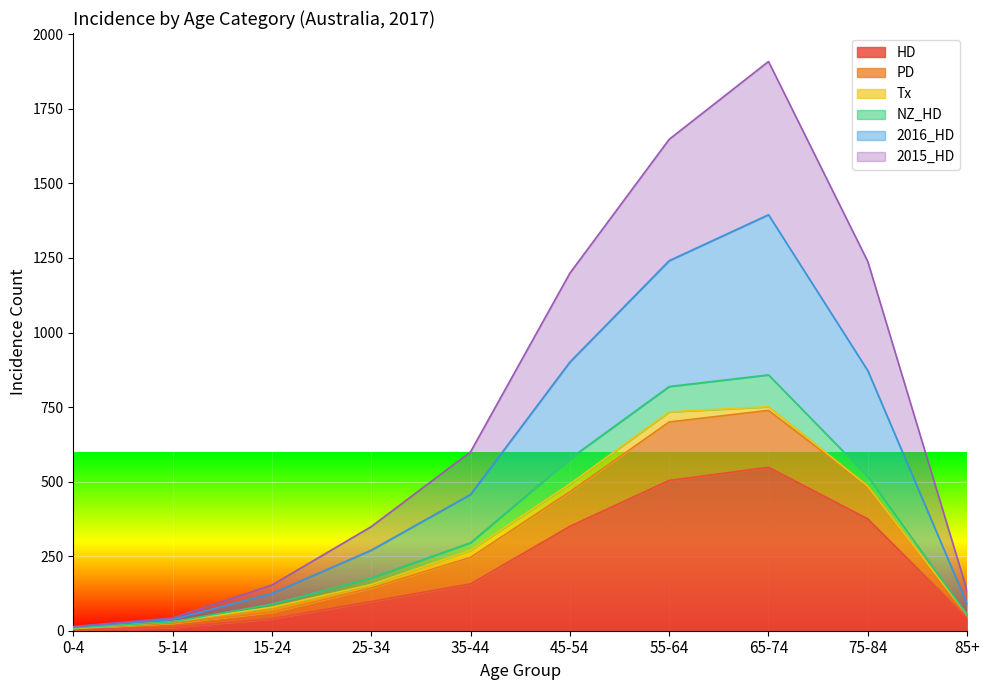

At which category is the sum across all series the highest?

65-74